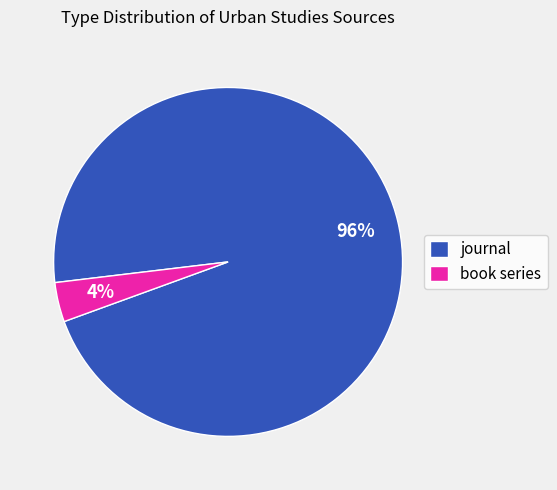

Count the number of slices in the pie.

2